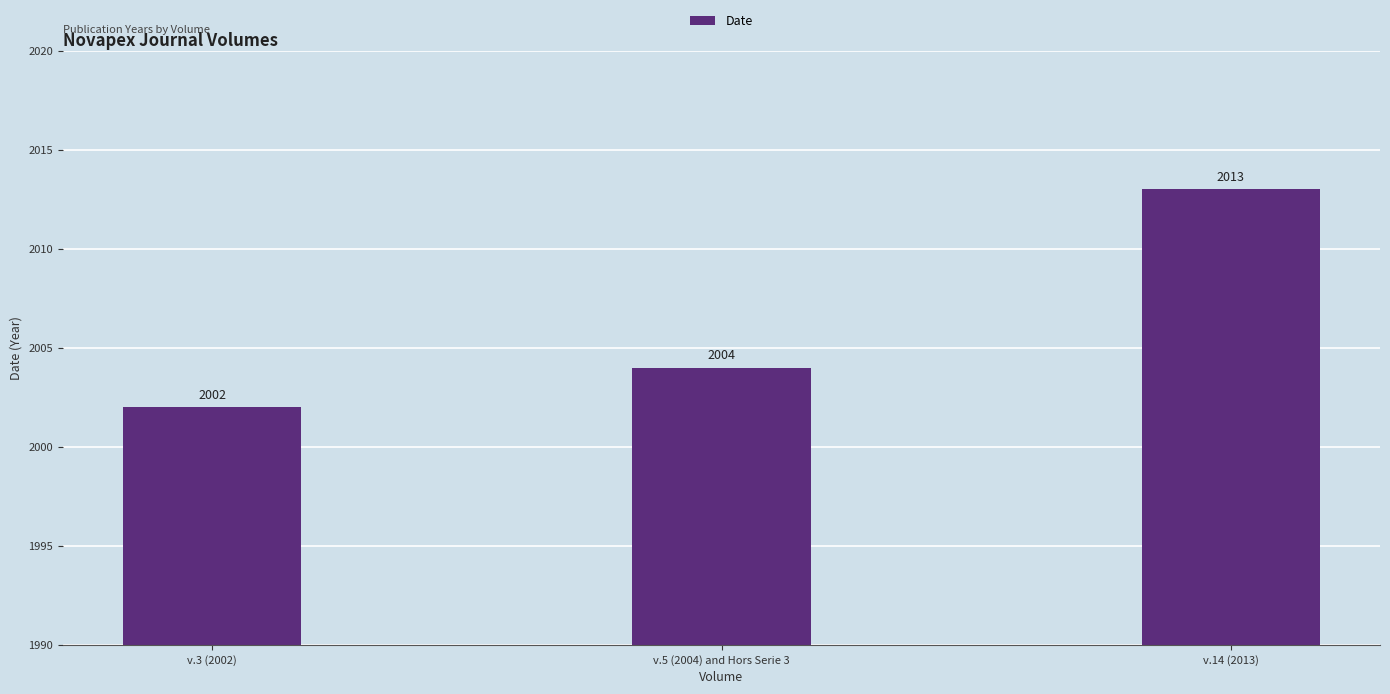

Rank the categories by value from highest to lowest.

v.14 (2013), v.5 (2004) and Hors Serie 3, v.3 (2002)